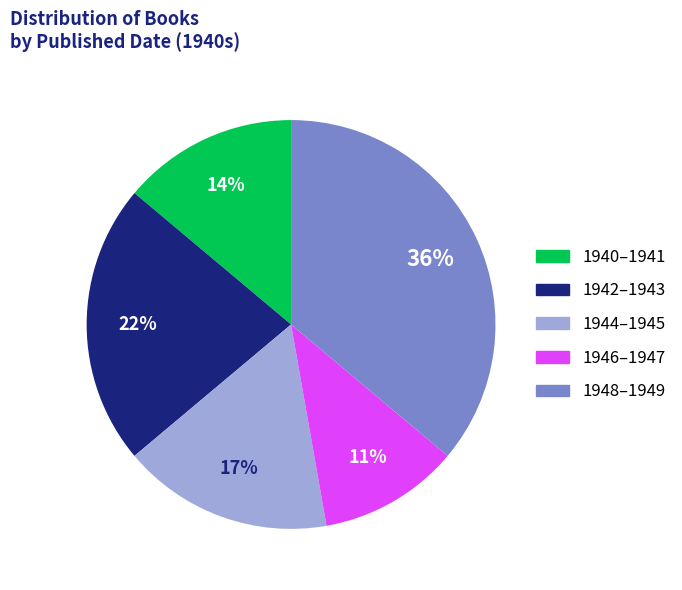

Between 1946–1947 and 1948–1949, which is larger?

1948–1949